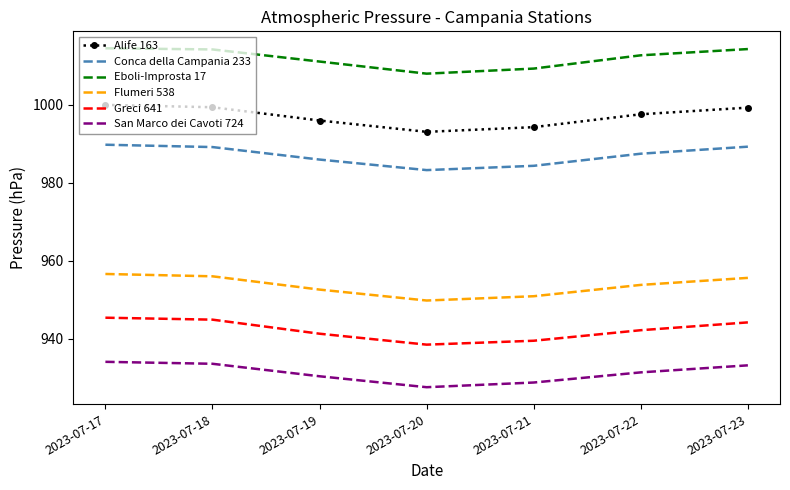

What is the total value across all series at 2023-07-19?

5817.1